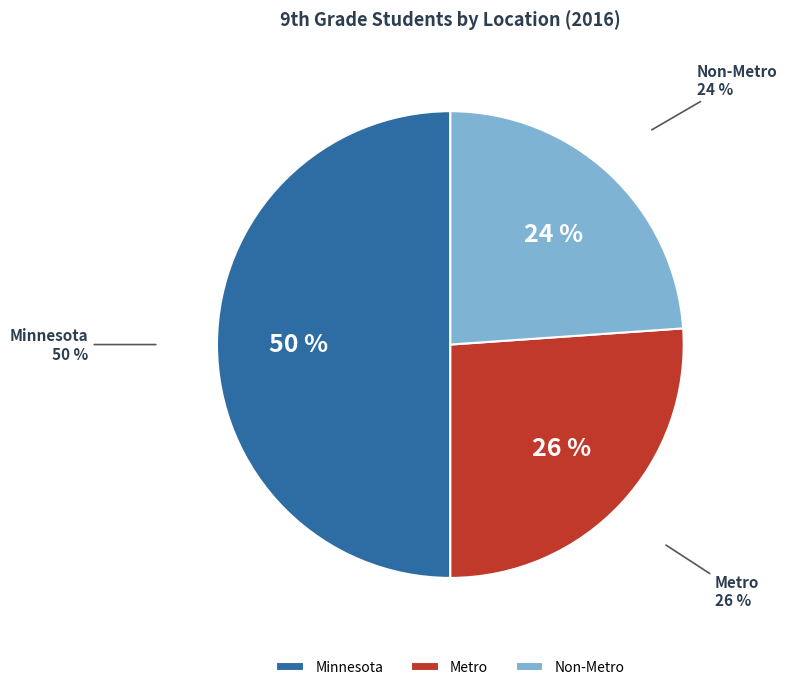

What is the smallest slice in the pie chart?

Non-Metro